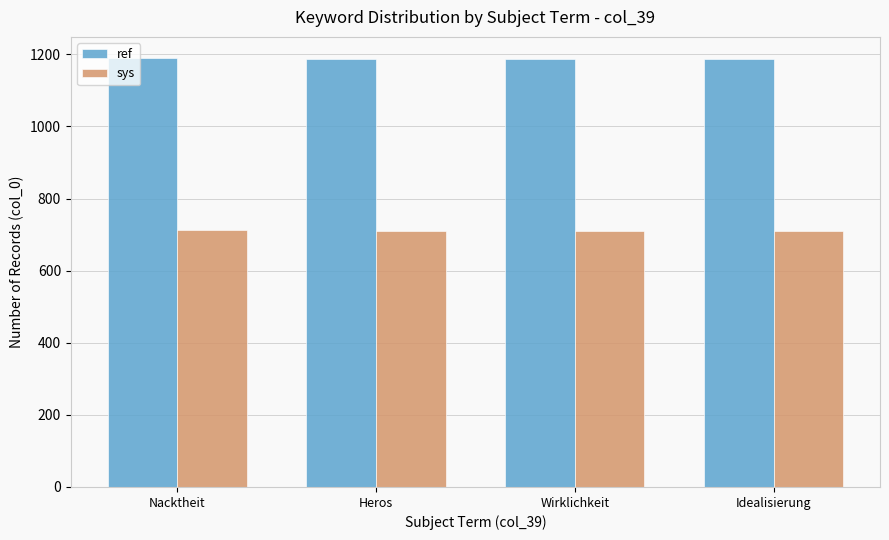

Rank the series by their average value, from lowest to highest.

sys, ref